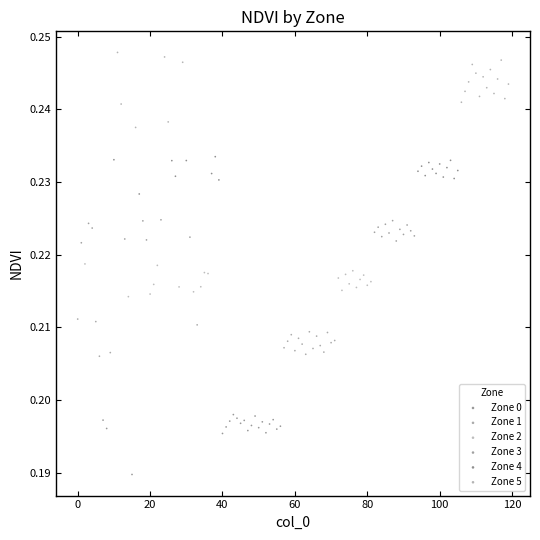

Which series contains the highest Y value?

Zone 5